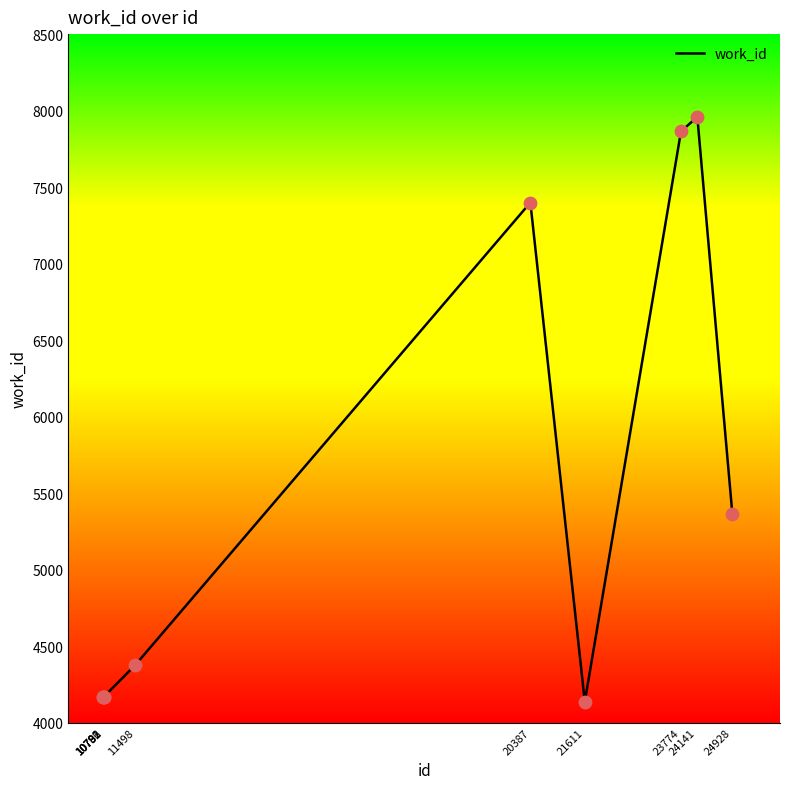

Approximately how many times larger is the value at 24141 compared to 10792?

1.9